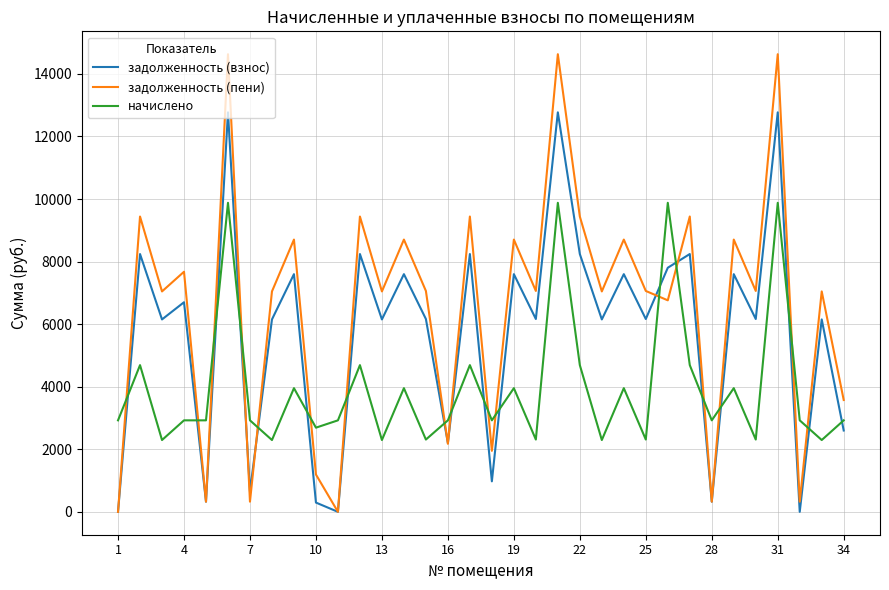

How many interior local valleys does the задолженность (взнос) series have?

13